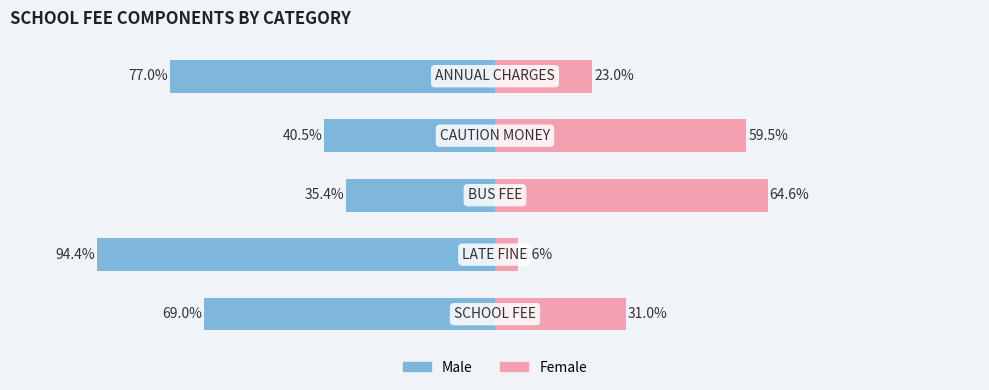

Reading left to right, list all the values displayed in this chart.

Male: -69.0	-94.4	-35.4	-40.5	-77.0
Female: 31.0	5.6	64.6	59.5	23.0